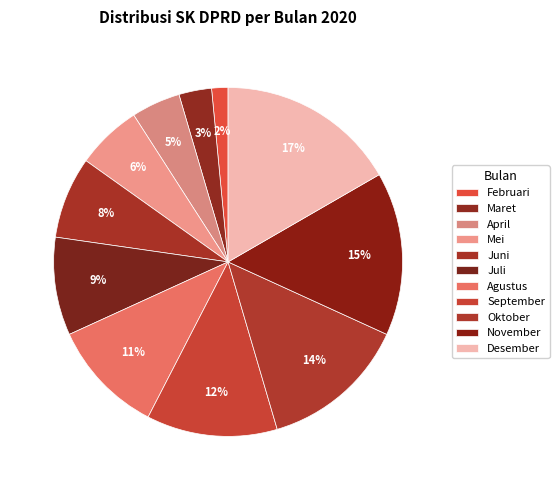

What is the ratio of the value at Desember to the value at Juli?

1.8